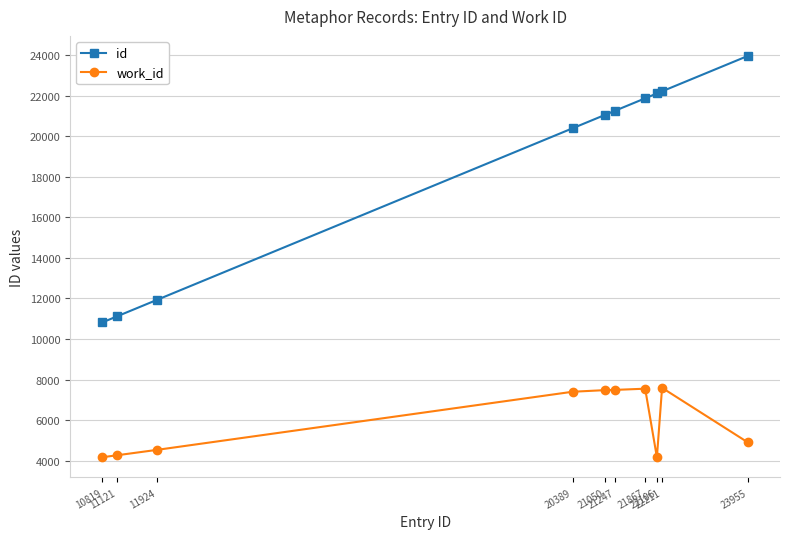

Which series has the largest range (max minus min)?

id